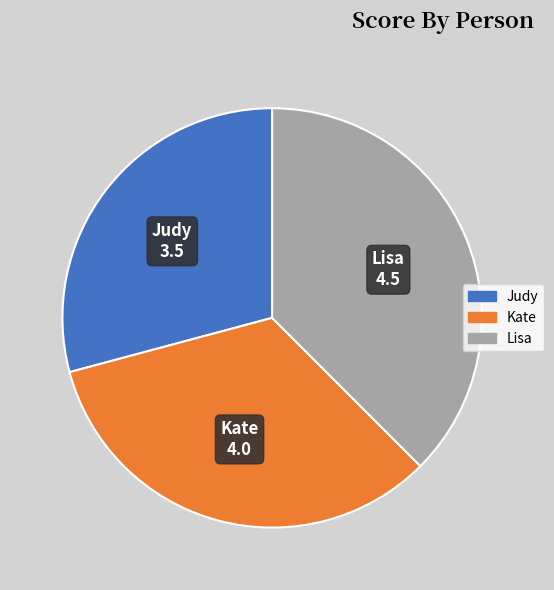

Rank the categories by value from highest to lowest.

Lisa, Kate, Judy